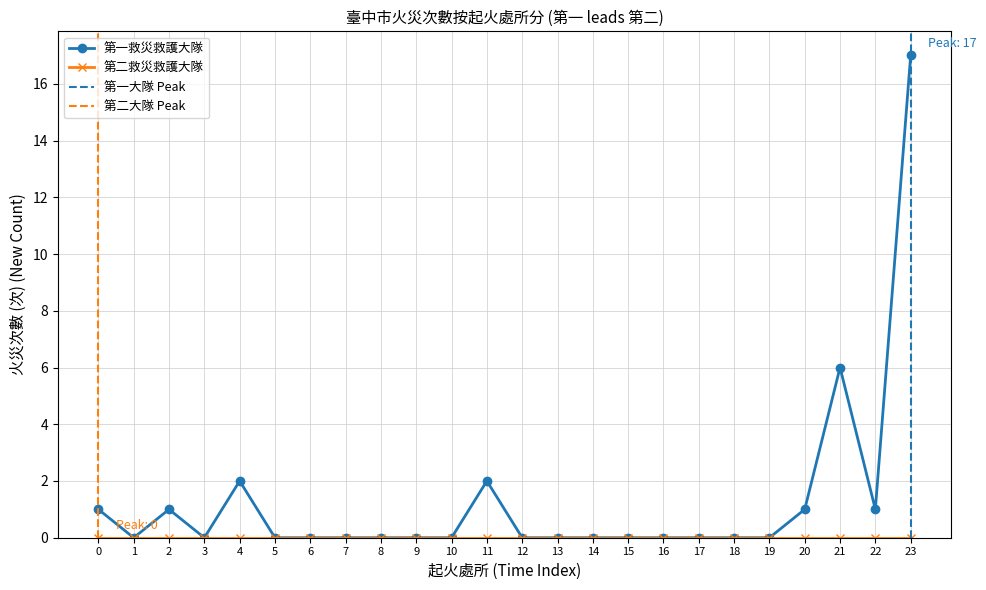

What is the highest value of the 第一救災救護大隊 series?

17